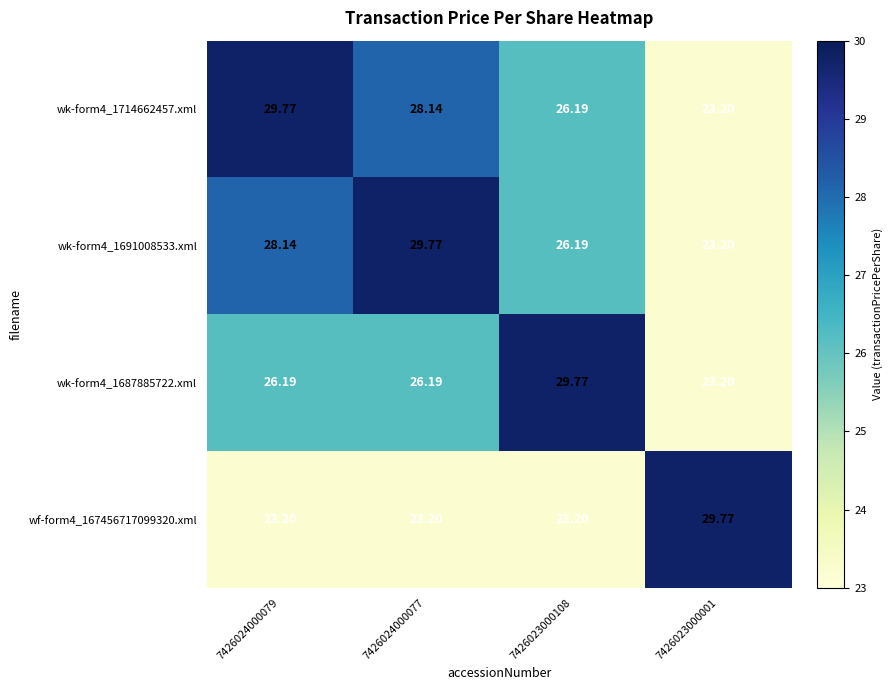

What is the difference between the highest and lowest values at 7426023000108?

6.6